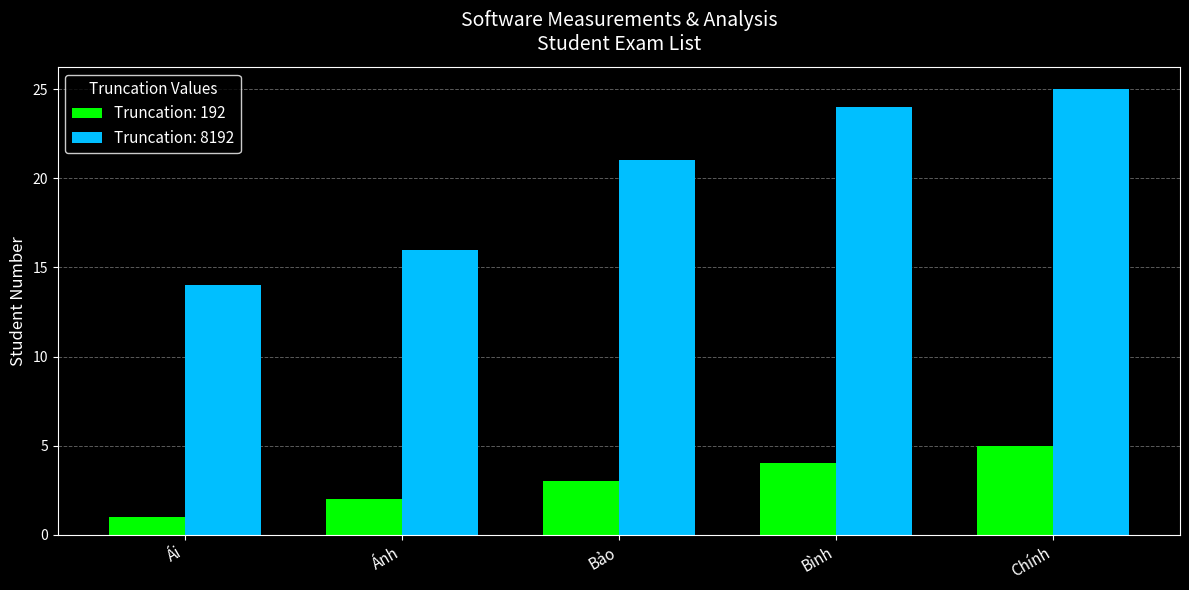

What is the highest value of the Truncation: 8192 series?

25